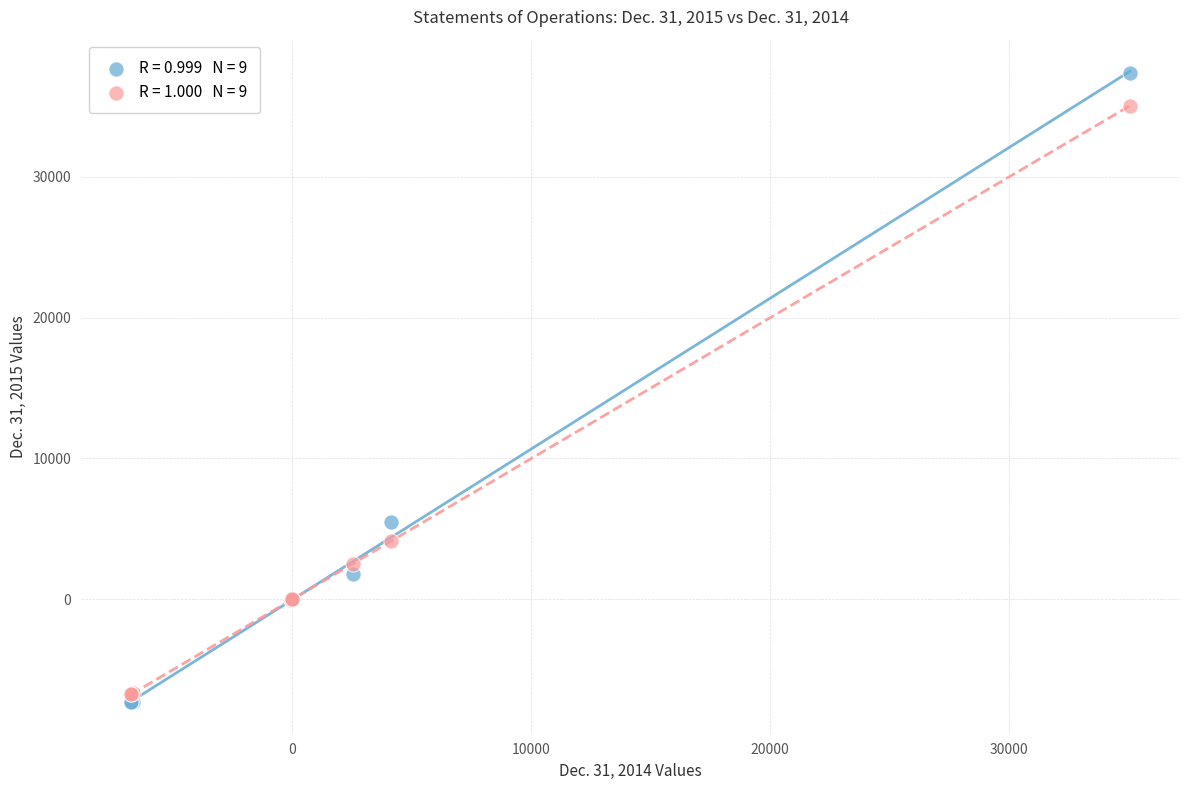

Across all series, what Y value is closest to 15051?

5472.0